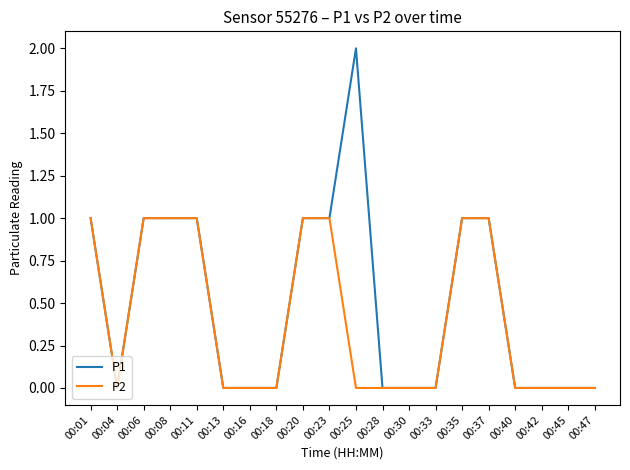

Which series changed the most between 00:25 and 00:40?

P1